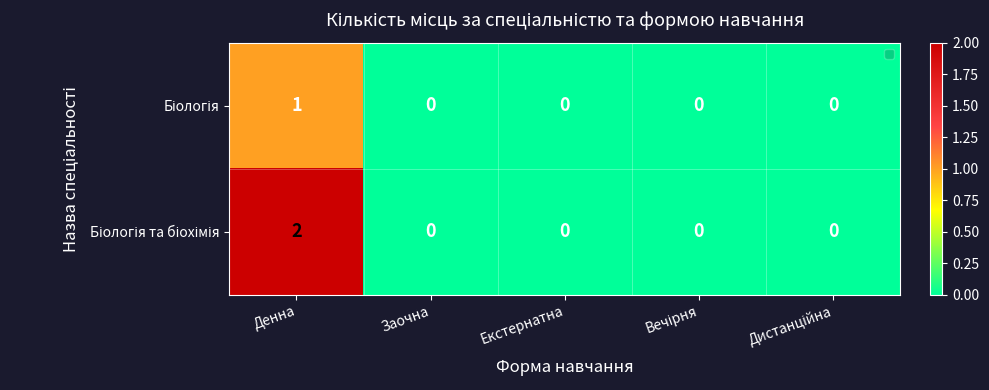

At which category is the sum across all series the highest?

Денна